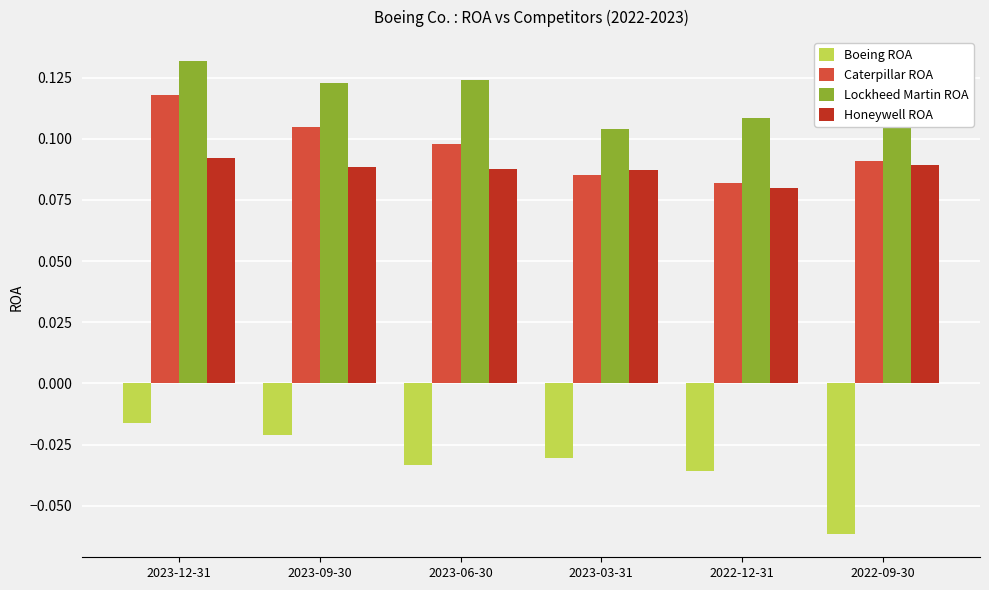

True or false: Lockheed Martin ROA has a value of 0.0 at 2022-09-30.

False